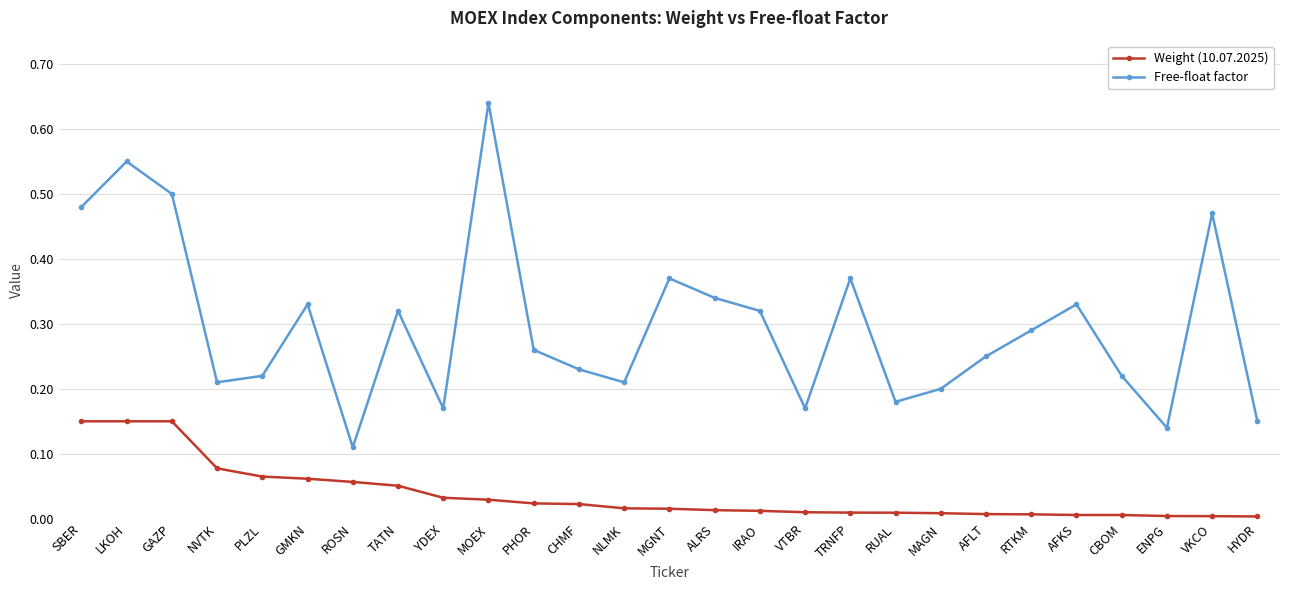

Is it true that Free-float factor equals 0.3 at CBOM?

False